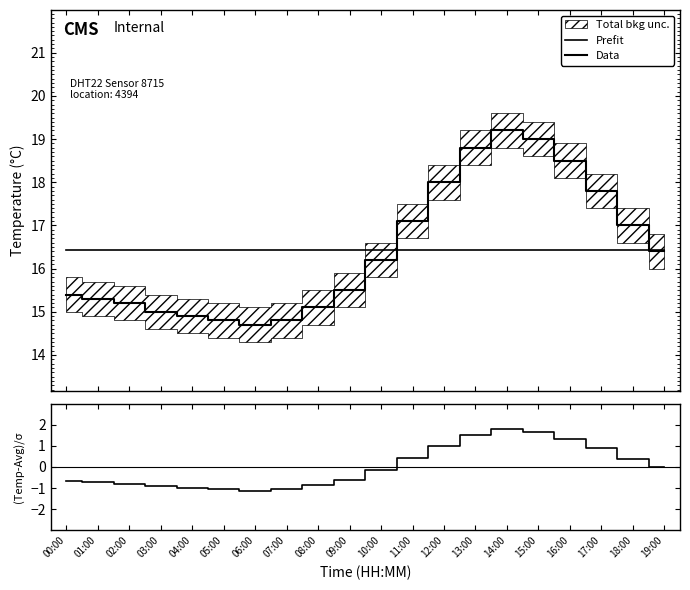

Reading right to left, transcribe all the data shown in this chart.

Prefit: 19:00=16.4	18:00=16.4	17:00=16.4	16:00=16.4	15:00=16.4	14:00=16.4	13:00=16.4	12:00=16.4	11:00=16.4	10:00=16.4	09:00=16.4	08:00=16.4	07:00=16.4	06:00=16.4	05:00=16.4	04:00=16.4	03:00=16.4	02:00=16.4	01:00=16.4	00:00=16.4
Data: 19:00=16.4	18:00=17.0	17:00=17.8	16:00=18.5	15:00=19.0	14:00=19.2	13:00=18.8	12:00=18.0	11:00=17.1	10:00=16.2	09:00=15.5	08:00=15.1	07:00=14.8	06:00=14.7	05:00=14.8	04:00=14.9	03:00=15.0	02:00=15.2	01:00=15.3	00:00=15.4
(Temp-Avg)/σ: 19:00=-0.0	18:00=0.4	17:00=0.9	16:00=1.3	15:00=1.6	14:00=1.8	13:00=1.5	12:00=1.0	11:00=0.4	10:00=-0.2	09:00=-0.6	08:00=-0.9	07:00=-1.0	06:00=-1.1	05:00=-1.0	04:00=-1.0	03:00=-0.9	02:00=-0.8	01:00=-0.7	00:00=-0.7